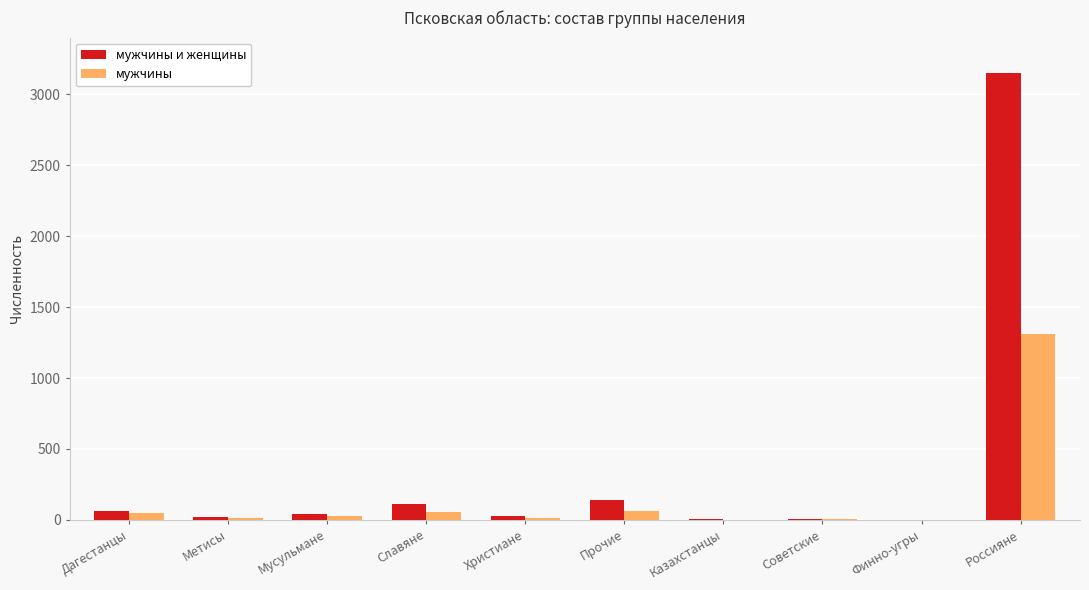

At which category is the sum across all series the highest?

Россияне